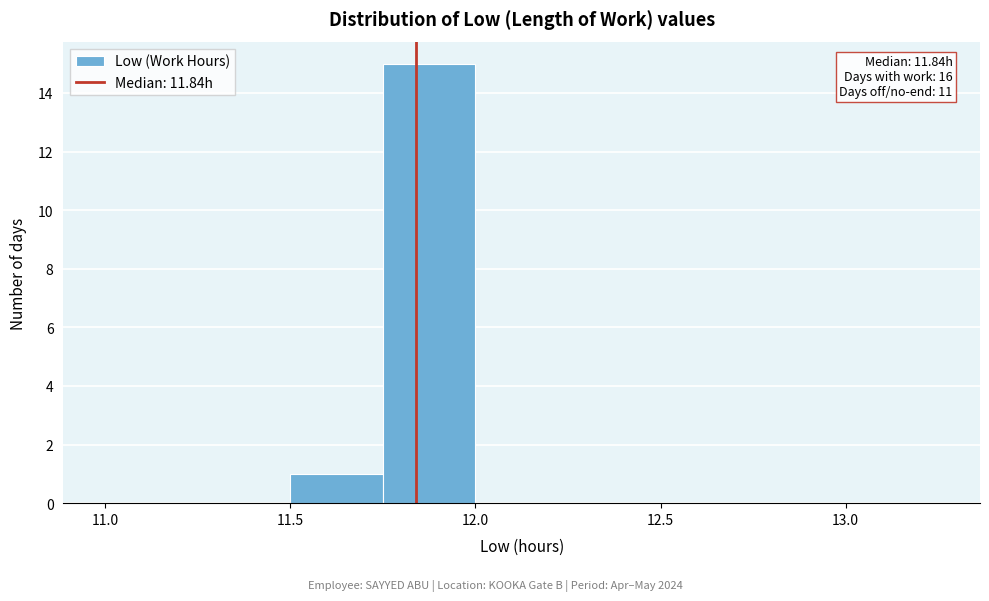

Which range on the x-axis has the tallest bar?

11.75 to 12.00